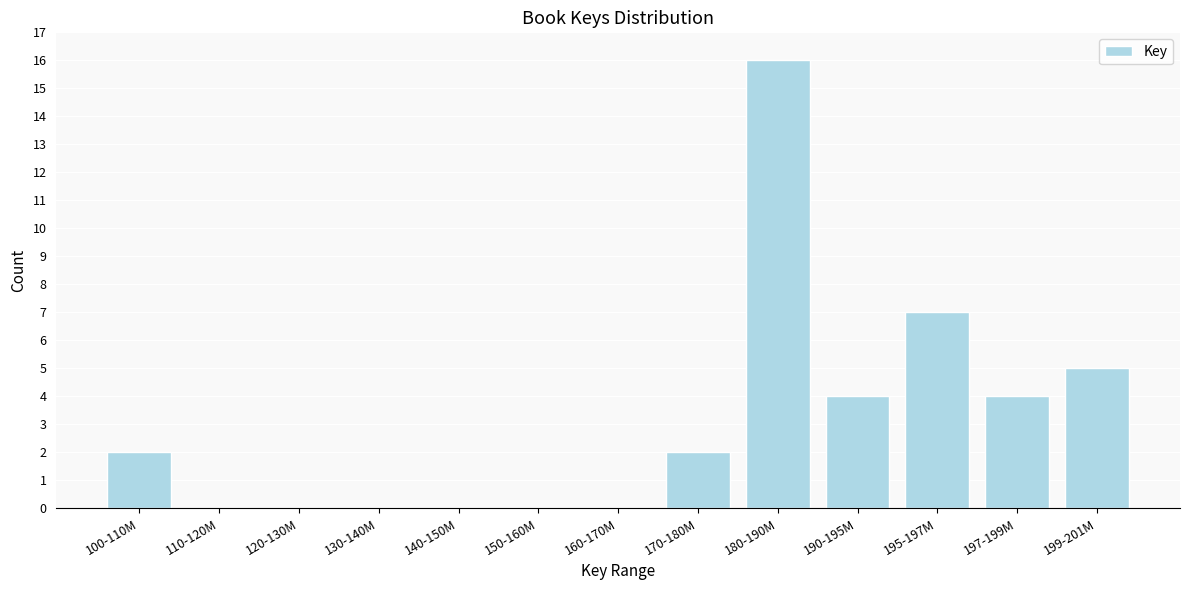

Reading left to right, transcribe all the data shown in this chart.

100-110M=2	110-120M=0	120-130M=0	130-140M=0	140-150M=0	150-160M=0	160-170M=0	170-180M=2	180-190M=16	190-195M=4	195-197M=7	197-199M=4	199-201M=5